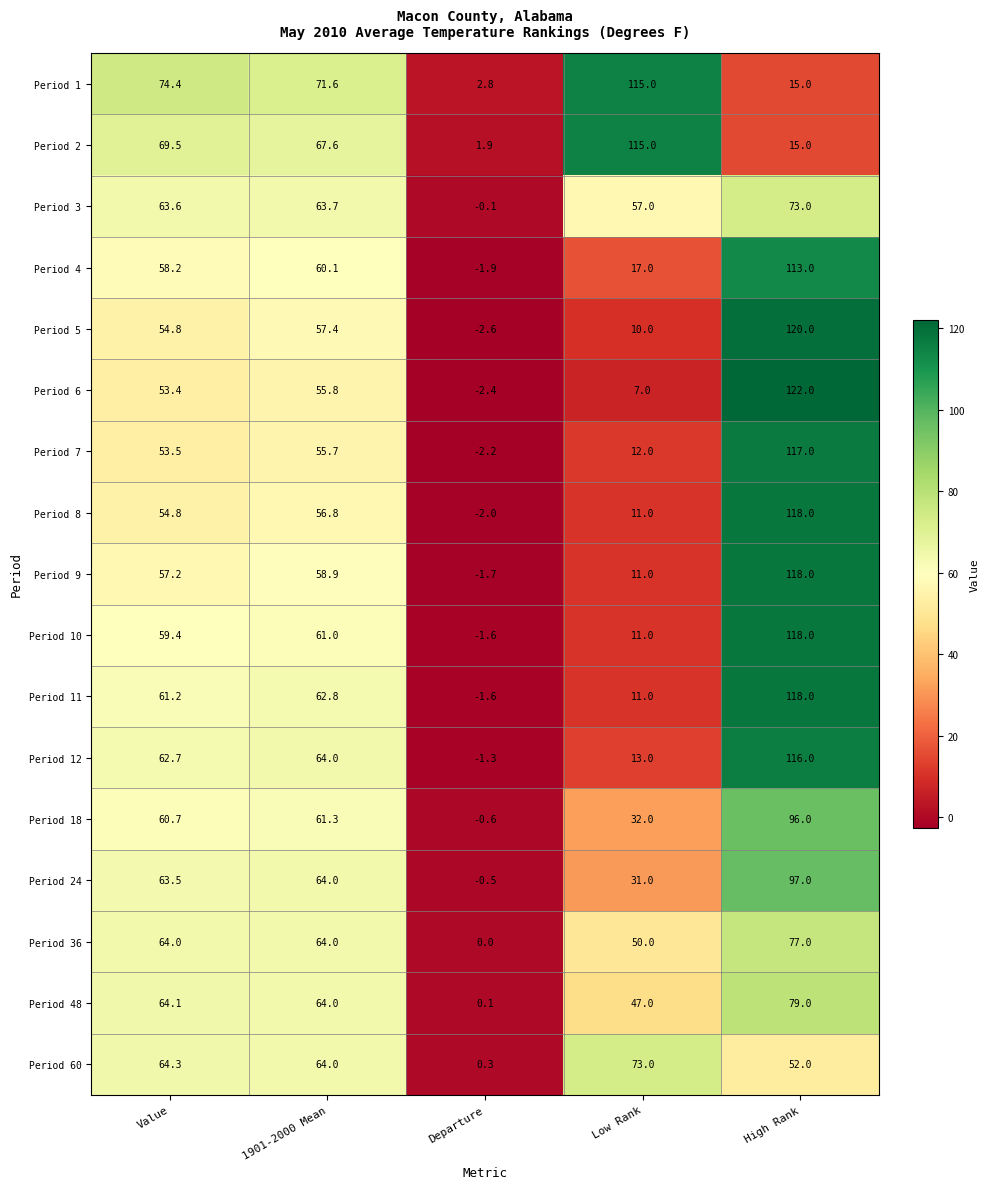

What is the difference between the second highest and minimum values in the Period 48 series?

64.0